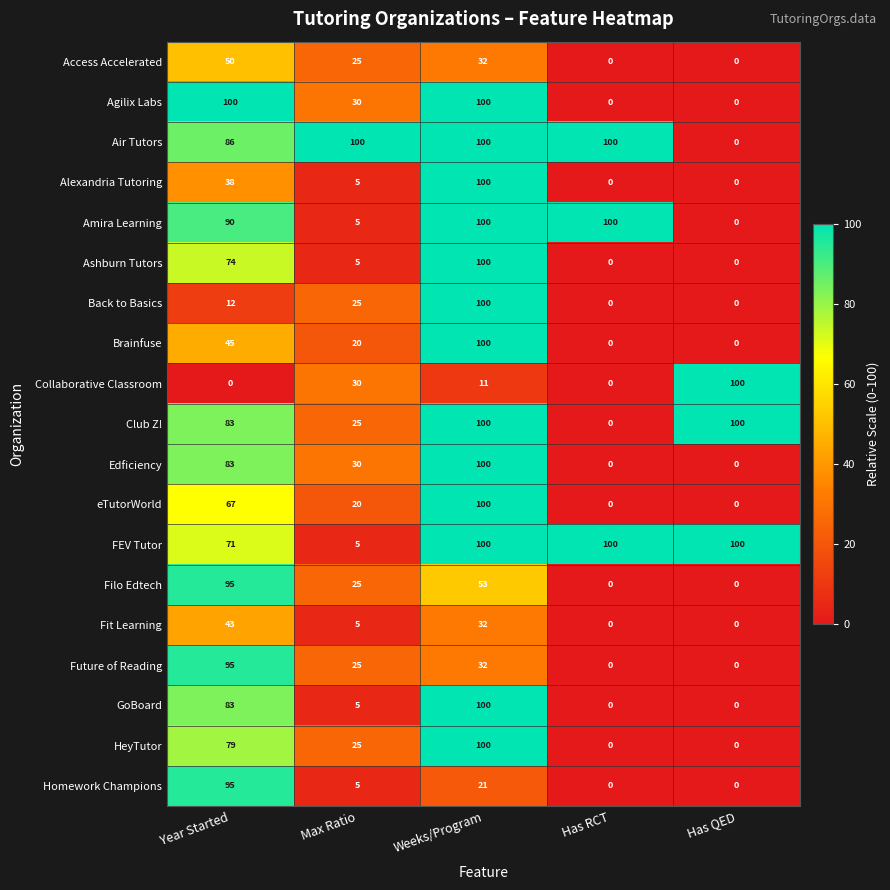

How many distinct data groups are displayed?

19